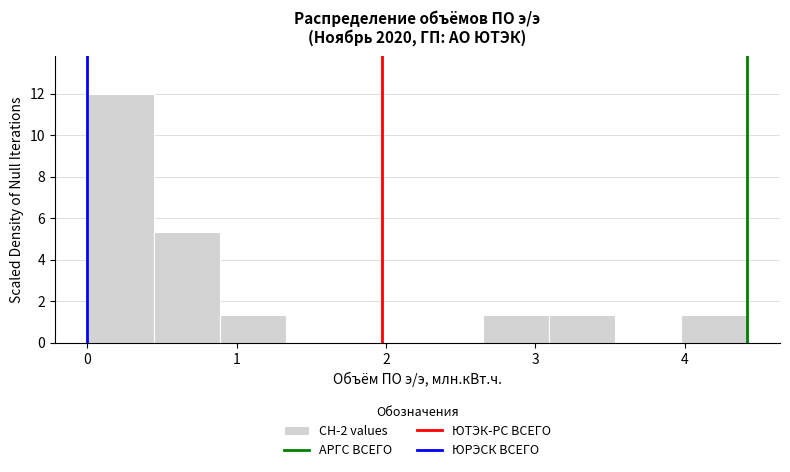

Over which range of the x-axis is the bar tallest?

0.0 to 0.4